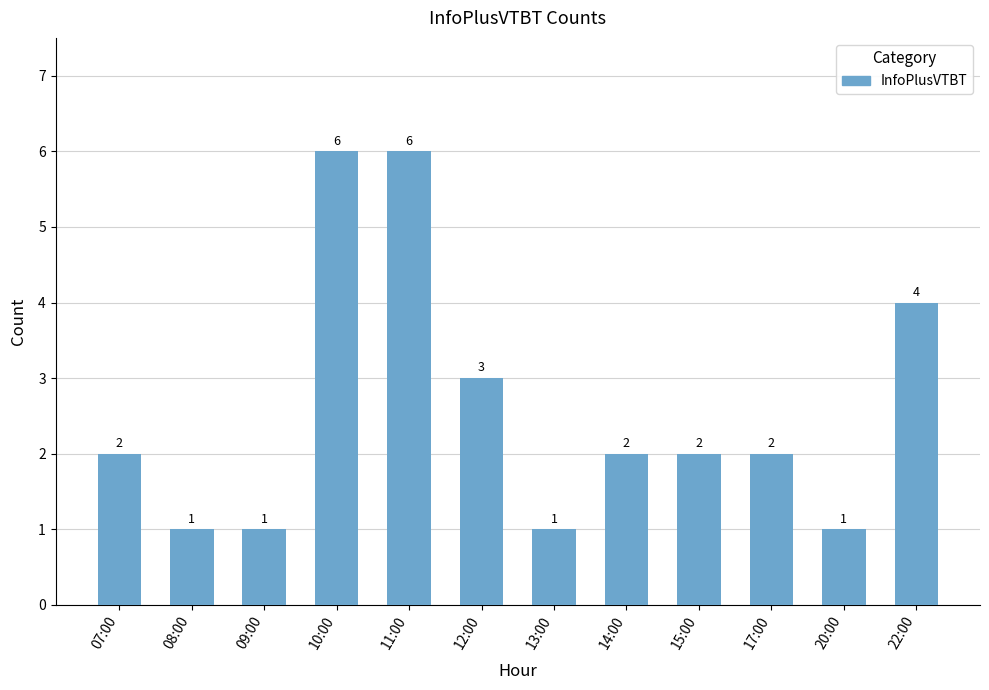

True or false: the data shows 3 at 14:00.

False